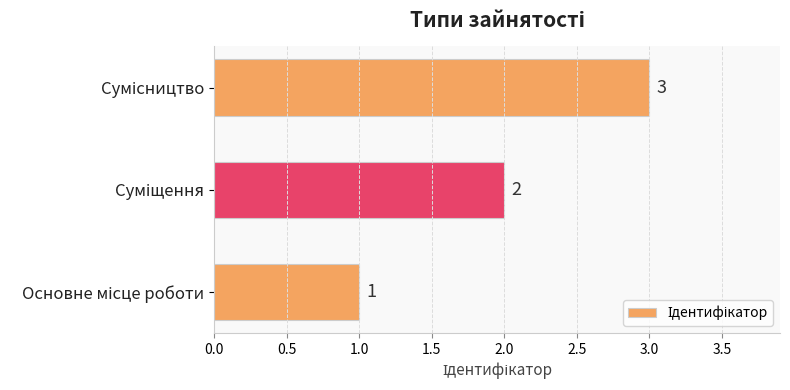

Count the values in the range 1 to 3.

3